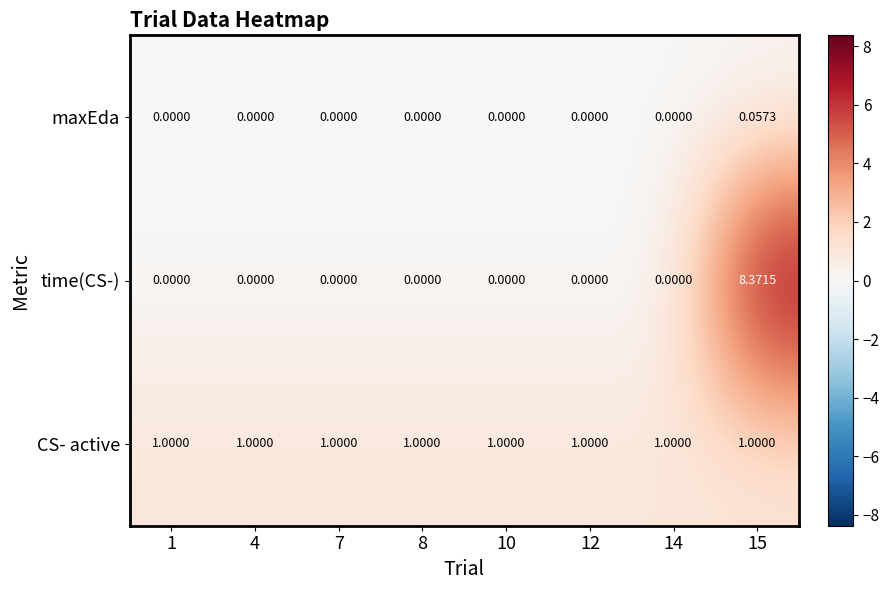

Which series has the largest total across all categories?

time(CS-)